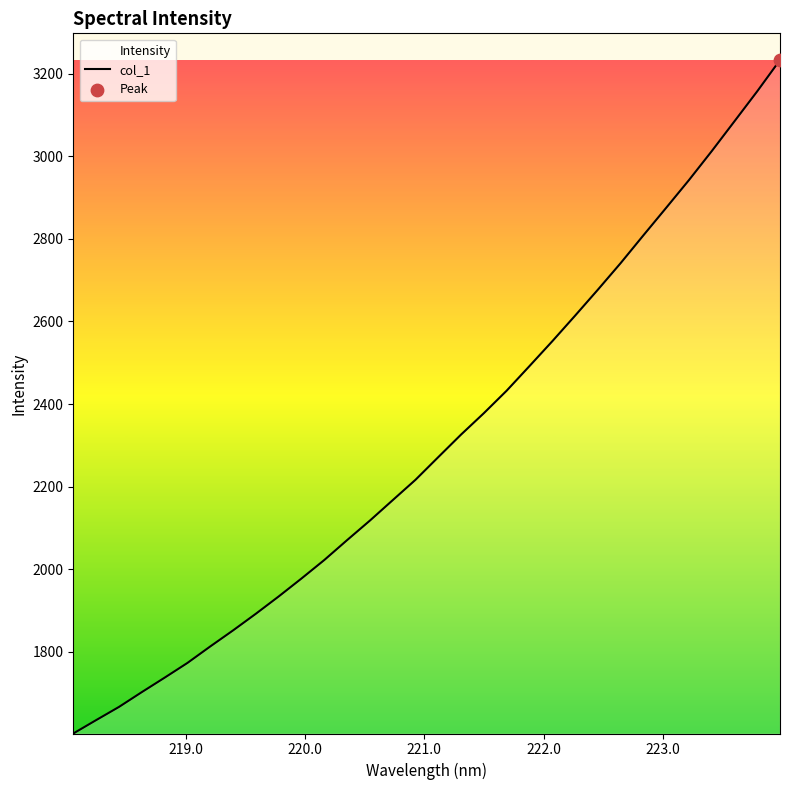

What is the minimum value shown in the chart?

1602.2